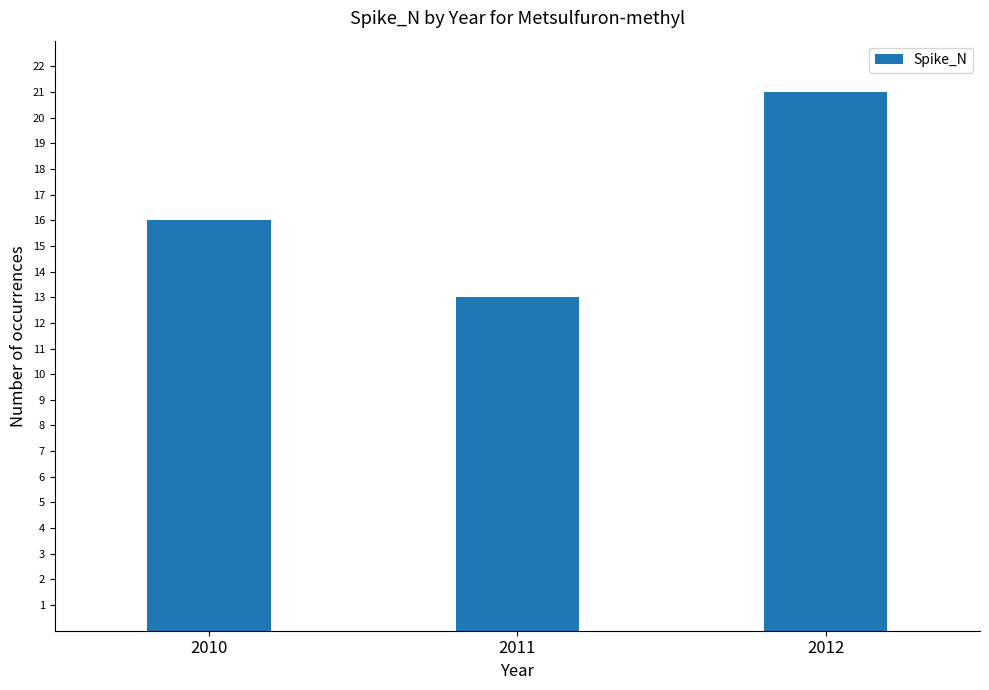

What is the difference between the values at 2010 and 2012?

5